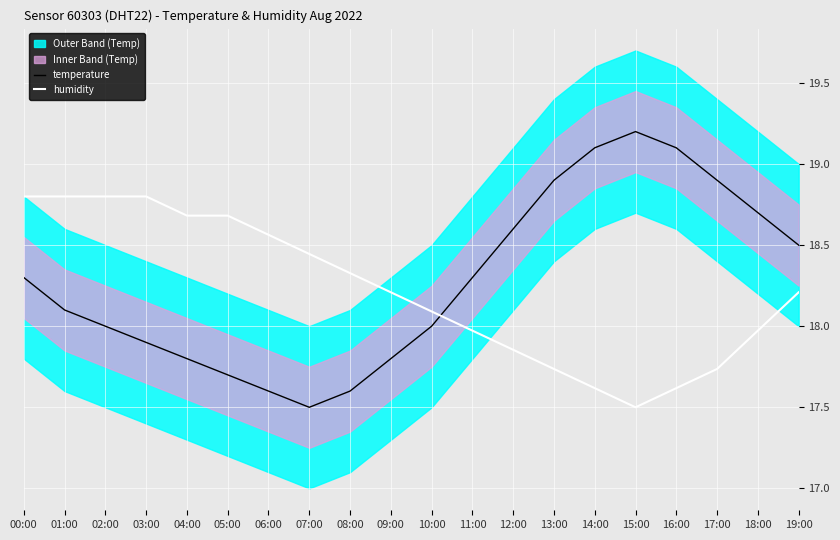

What is the label of the 11th point from the left?

10:00